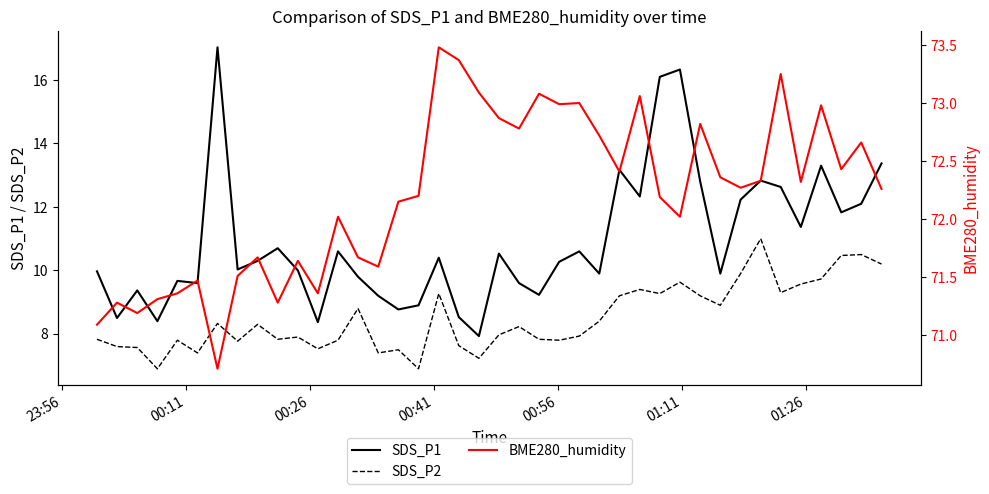

How many lines are shown in the chart?

3